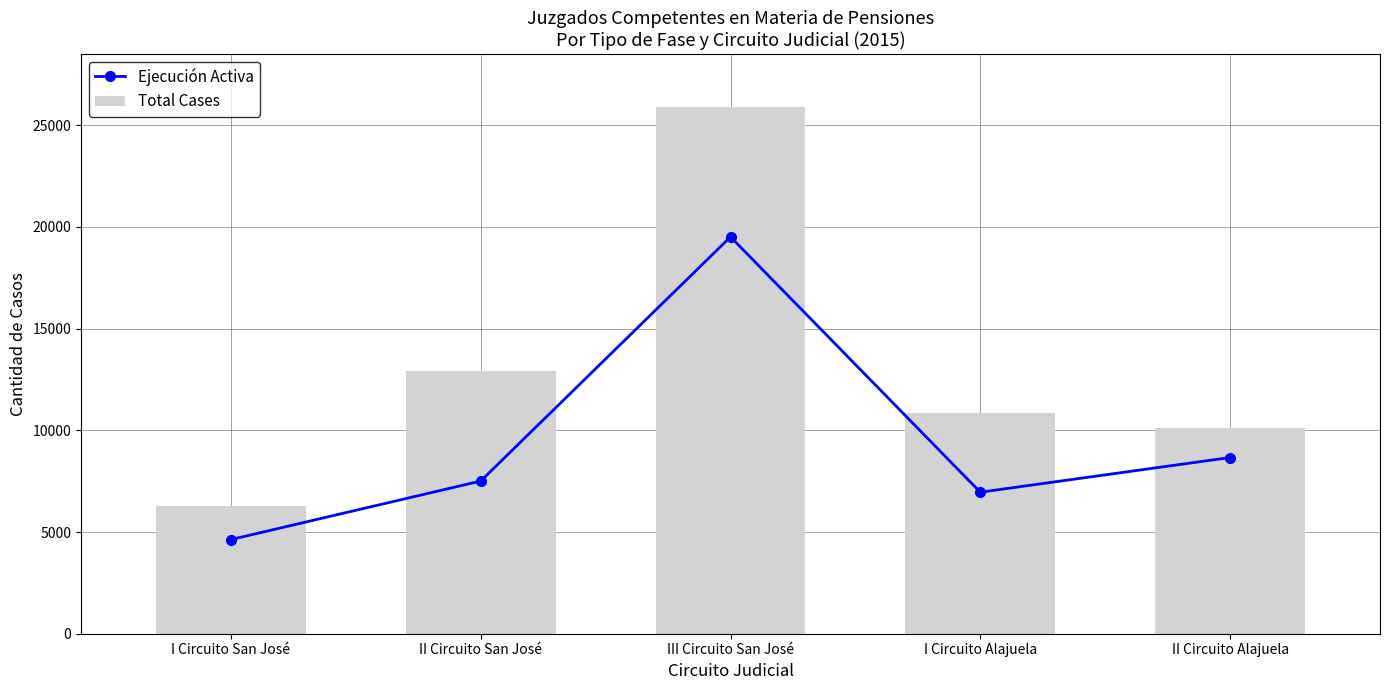

Rank the series by their average value, from highest to lowest.

Total Cases, Ejecución Activa